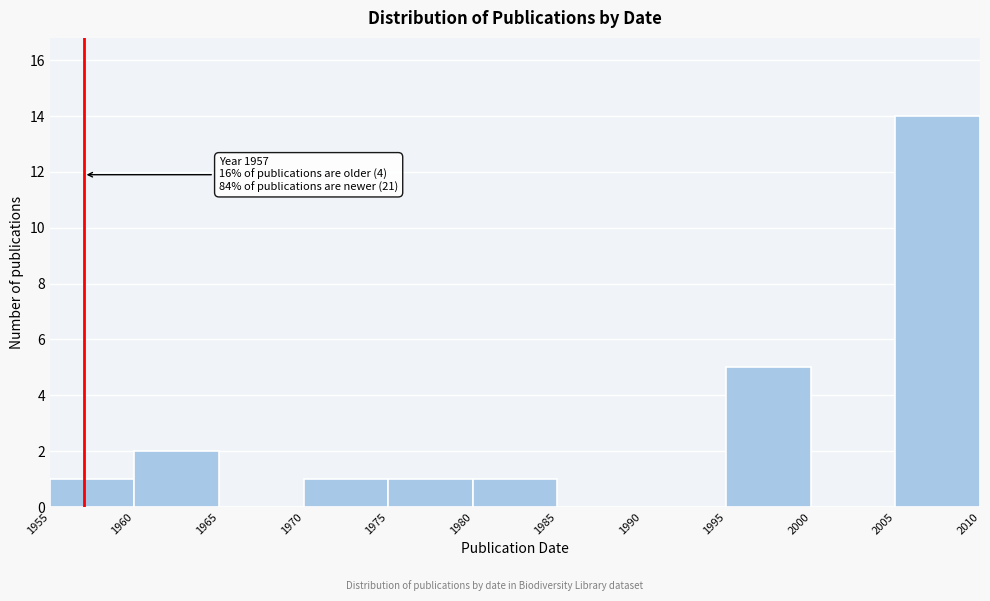

Which range on the x-axis has the tallest bar?

2005 to 2010